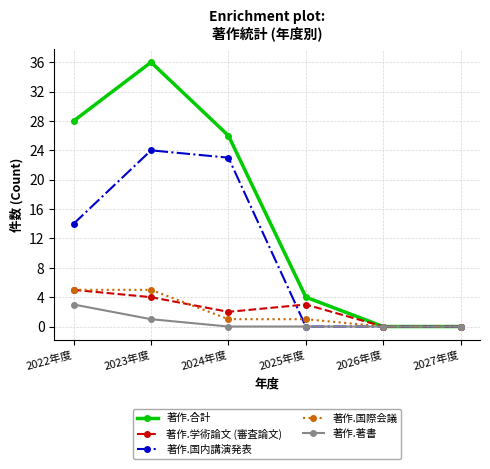

Reading left to right, extract all data points from this chart.

著作.合計: 28	36	26	4	0	0
著作.学術論文 (審査論文): 5	4	2	3	0	0
著作.国内講演発表: 14	24	23	0	0	0
著作.国際会議: 5	5	1	1	0	0
著作.著書: 3	1	0	0	0	0